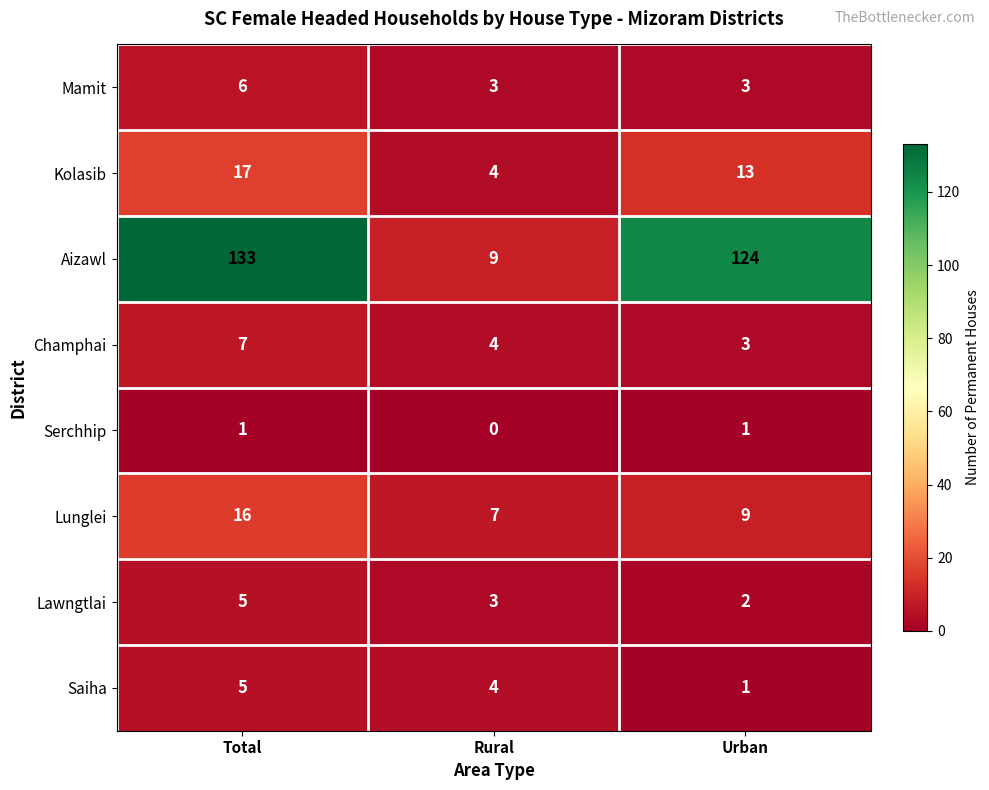

At which label is Lunglei closest to 11?

Urban